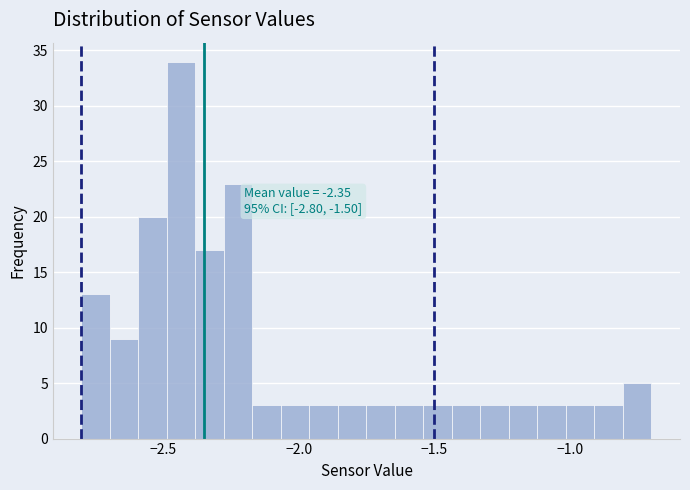

Around what value on the x-axis is the tallest bar? Give the approximate position of its centre, as read against the axis.

-2.45